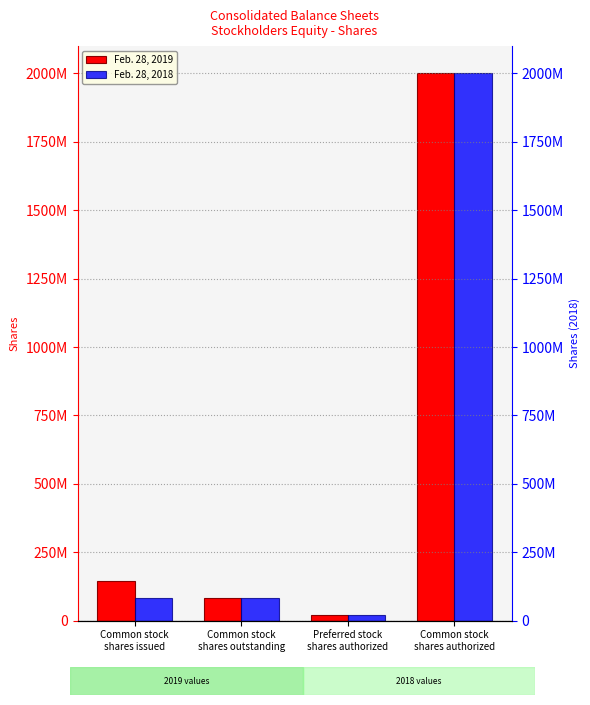

What are all the series names shown in the legend?

Feb. 28, 2019, Feb. 28, 2018